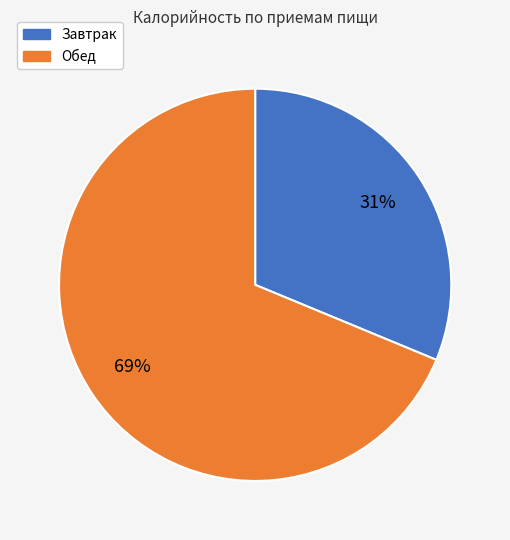

To the nearest percent, what is the difference between the Завтрак and Обед slice percentages?

38%